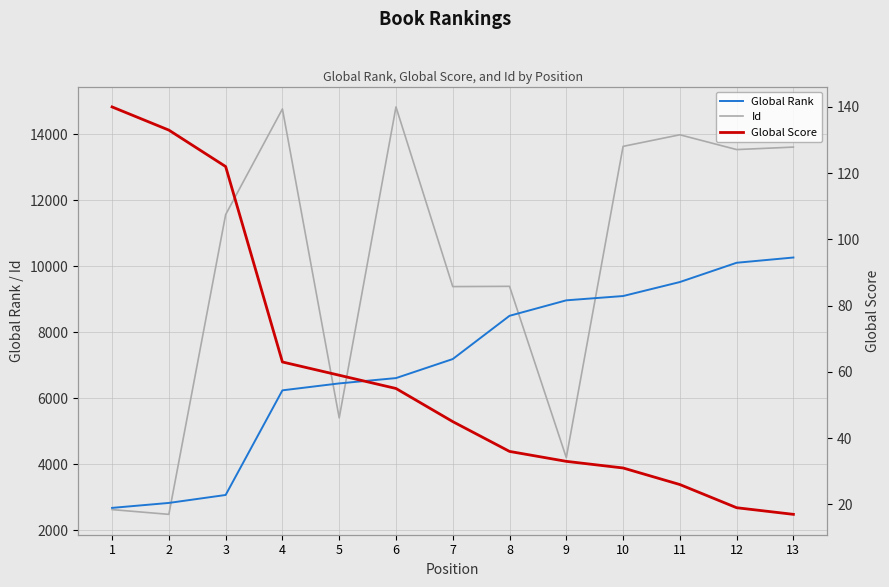

How many series are shown in this chart?

3